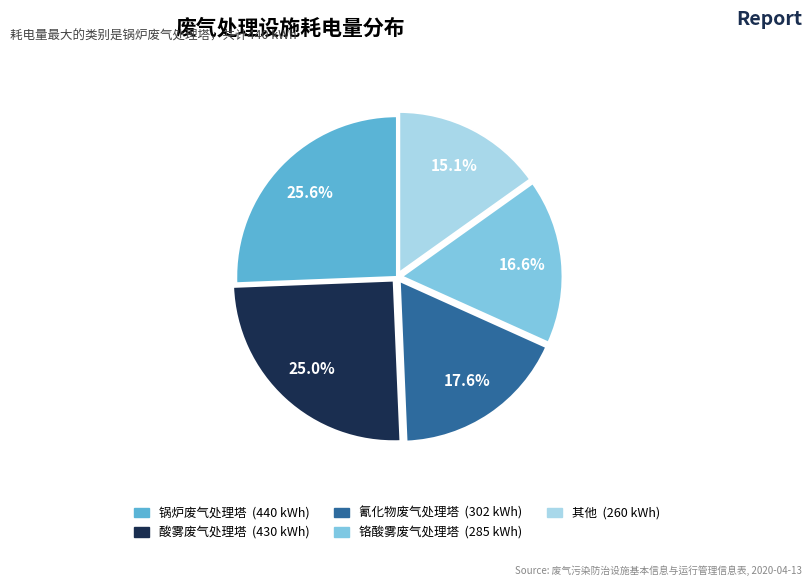

Is there any slice that represents more than half of the pie?

No